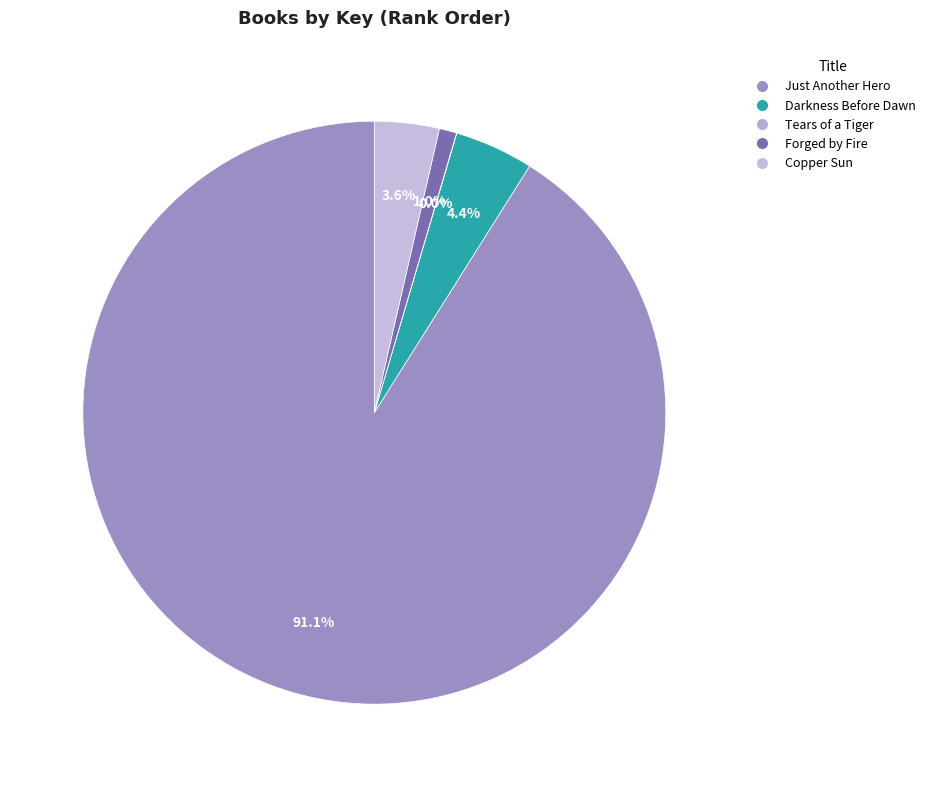

What is the change in value from Darkness Before Dawn to Forged by Fire?

-1187392